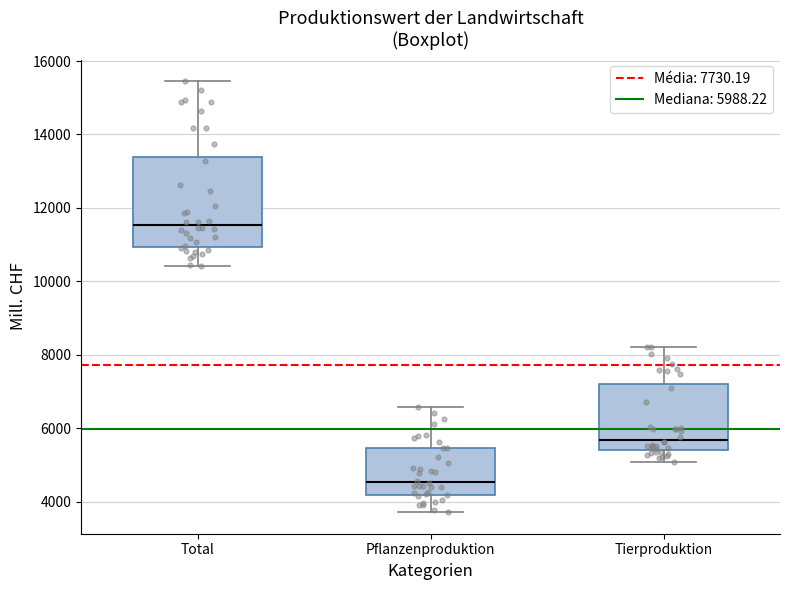

Where is the lower edge of the box for Tierproduktion on the y-axis? The values are not printed on the chart, so give them approximately, as read against the axis.

5400